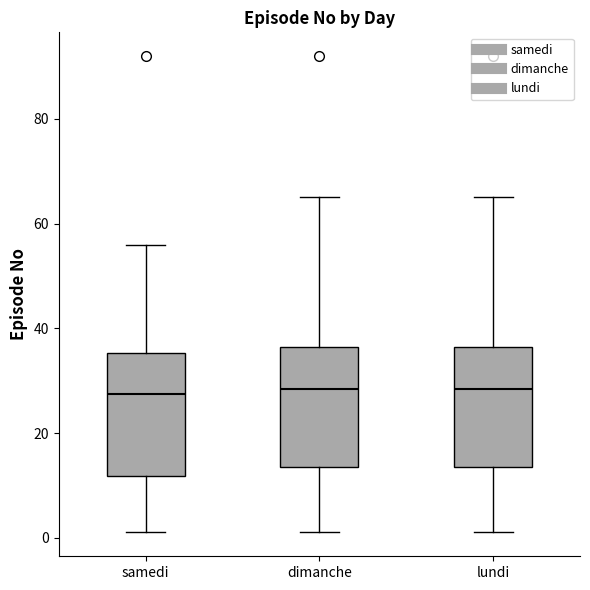

Reading left to right, transcribe this box plot: for each box, give where its median line is, the range the box spans, and where its two whiskers end, as read against the y-axis. The values are not printed on the chart, so give them approximately, as read against the axis.

samedi: median 28, box 12 to 36, whiskers 2 to 56
dimanche: median 28, box 14 to 36, whiskers 2 to 66
lundi: median 28, box 14 to 36, whiskers 2 to 66